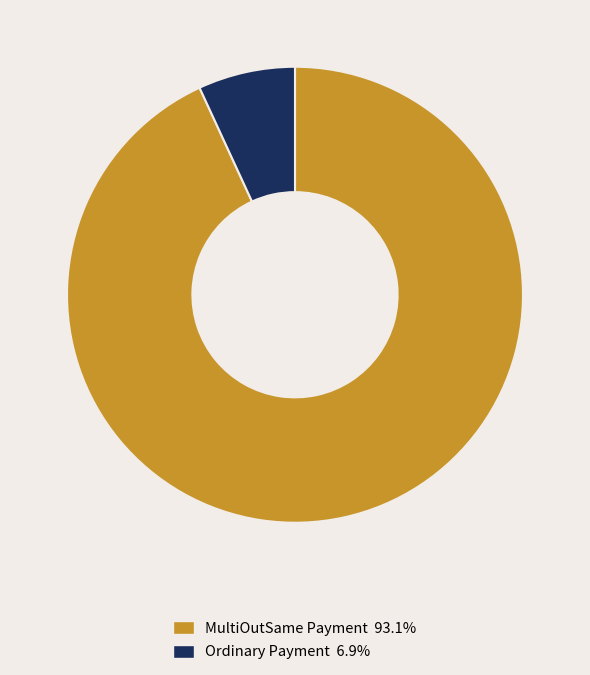

Is there a majority slice in this chart?

Yes